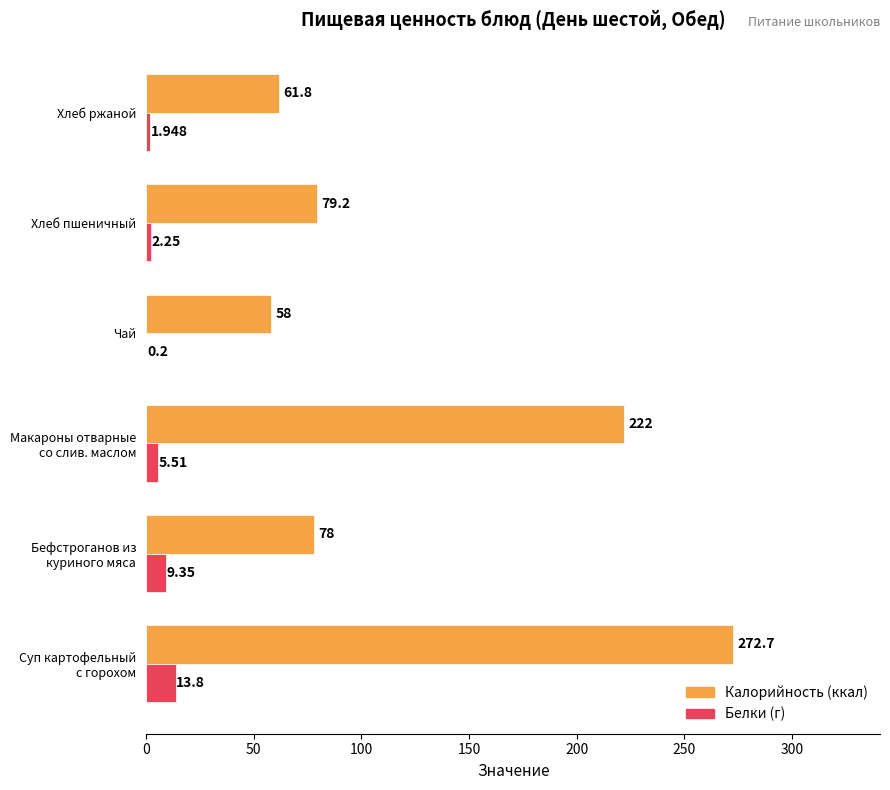

Between Хлеб пшеничный and Хлеб ржаной, which series saw the biggest shift?

Калорийность (ккал)